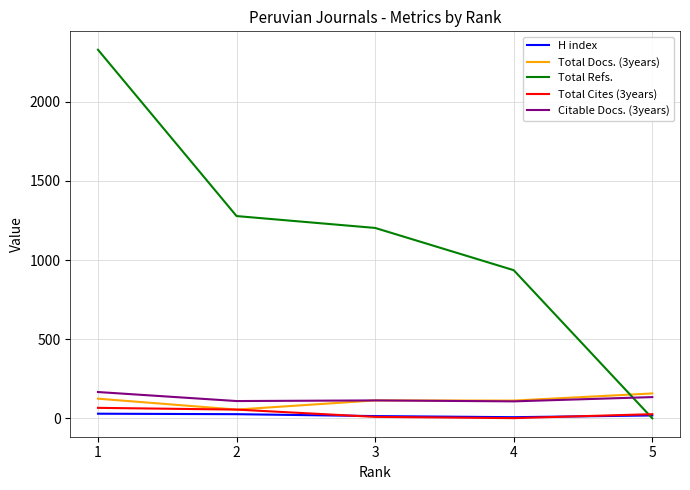

Which series has the widest spread of values?

Total Refs.